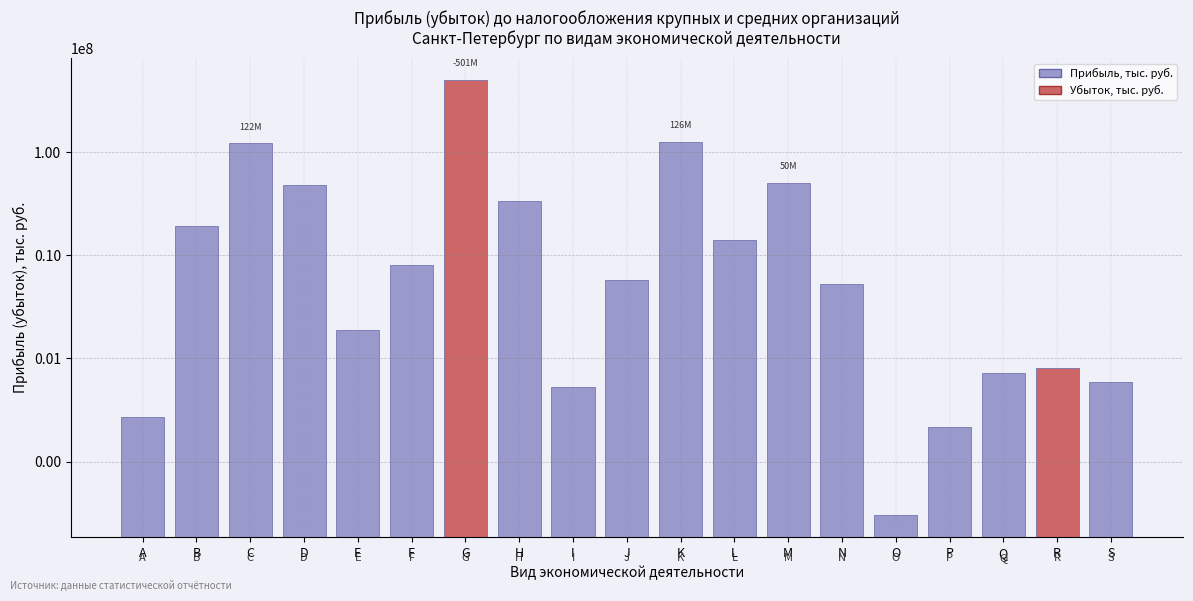

Reading left to right, transcribe all the data shown in this chart.

A=273826	B=19405389	C=121706832	D=47576246	E=1866603	F=8021396	G=500816589	H=33462596	I=526848	J=5722858	K=126297992	L=14150856	M=50347386	N=5314304	O=30104	P=217350	Q=717317	R=800187	S=585848